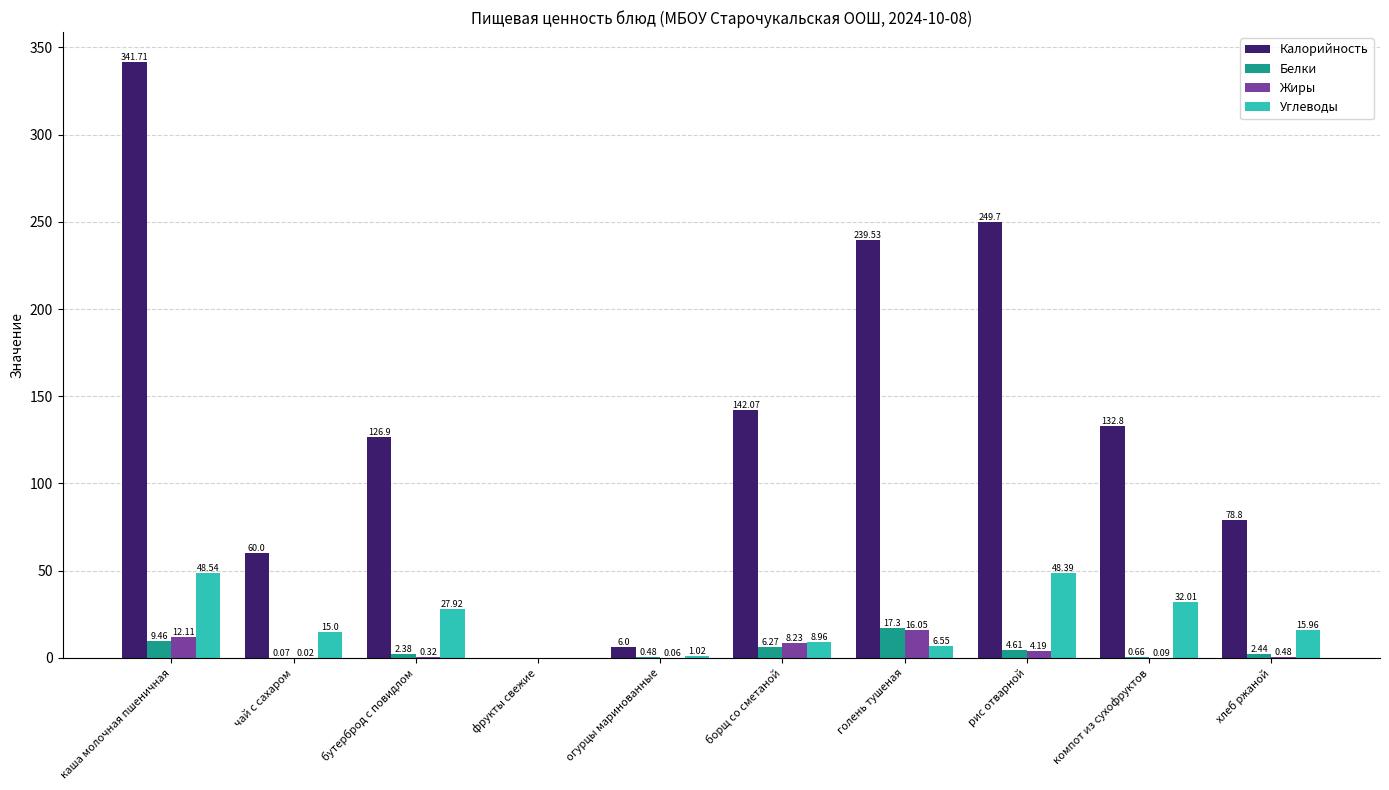

Where is Углеводы nearest to the value 24?

бутерброд с повидлом